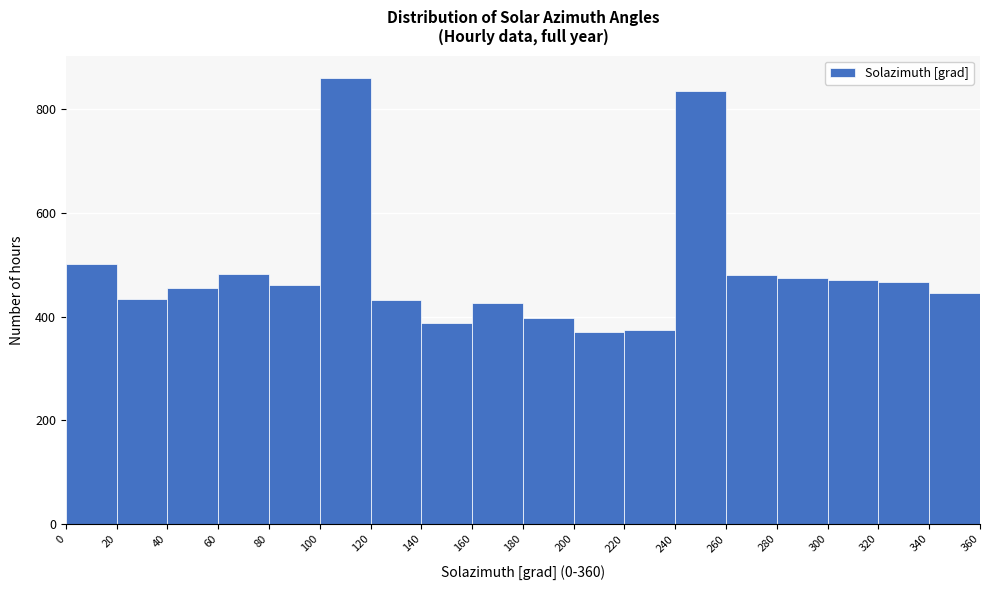

Reading left to right, transcribe this chart: for each bar, give the range it covers on the x-axis and its height. The values are not printed on the chart, so give them approximately, as read against the axis.

0 to 20: 500
20 to 40: 440
40 to 60: 460
60 to 80: 480
80 to 100: 460
100 to 120: 860
120 to 140: 440
140 to 160: 380
160 to 180: 420
180 to 200: 400
200 to 220: 380
220 to 240: 380
240 to 260: 840
260 to 280: 480
280 to 300: 480
300 to 320: 480
320 to 340: 460
340 to 360: 440